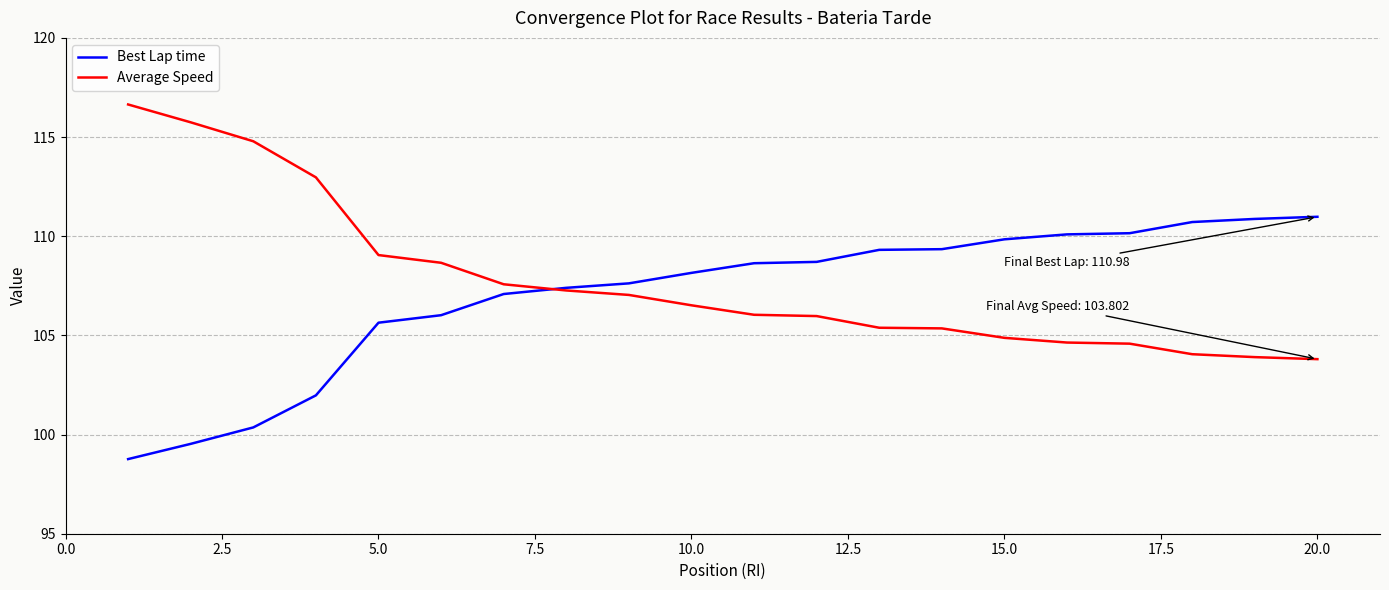

List the series in order of their peak value, lowest first.

Best Lap time, Average Speed